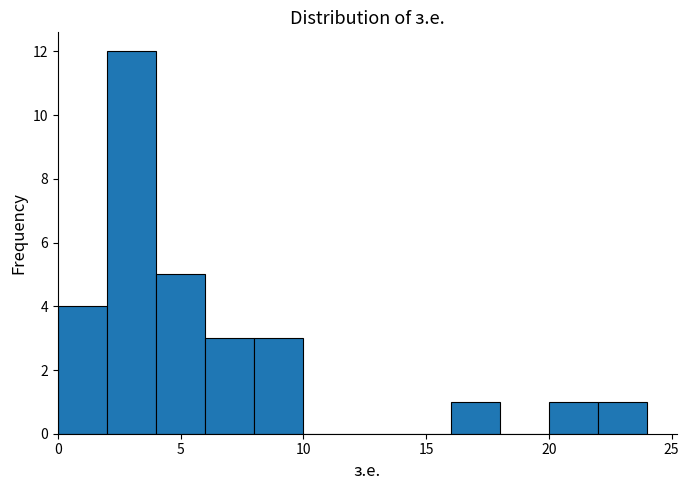

Reading left to right, transcribe this chart: for each bar, give the range it covers on the x-axis and its height. The values are not printed on the chart, so give them approximately, as read against the axis.

0 to 2: 4
2 to 4: 12
4 to 6: 5
6 to 8: 3
8 to 10: 3
10 to 12: 0
12 to 14: 0
14 to 16: 0
16 to 18: 1
18 to 20: 0
20 to 22: 1
22 to 24: 1